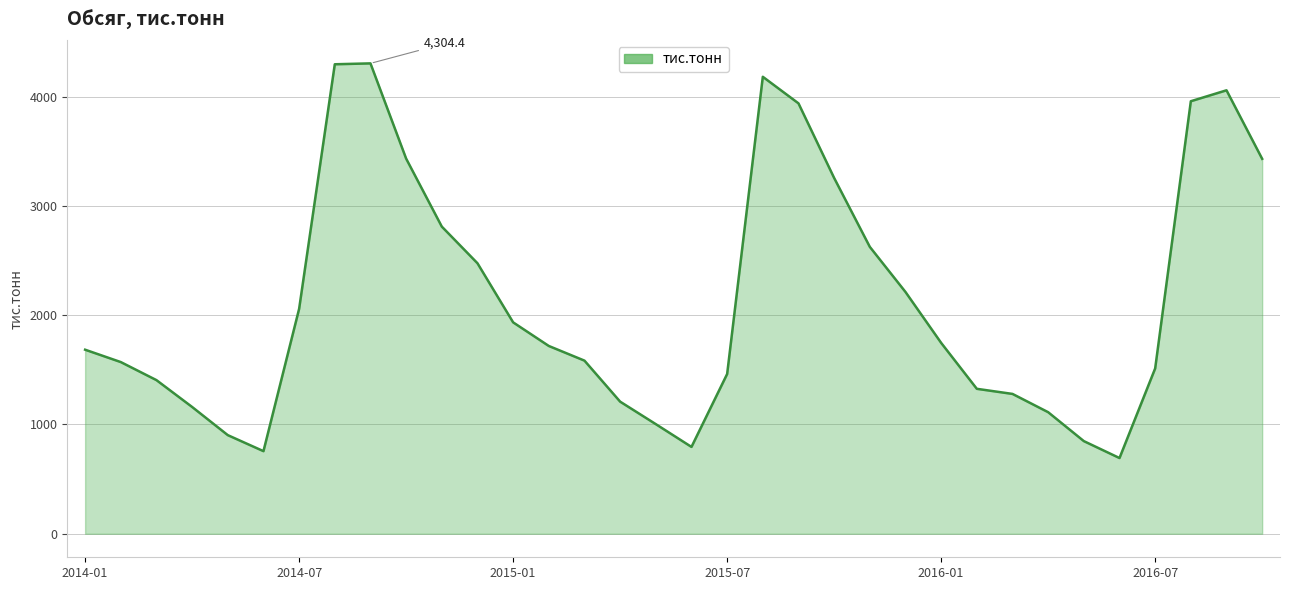

What is the average value?

2139.5